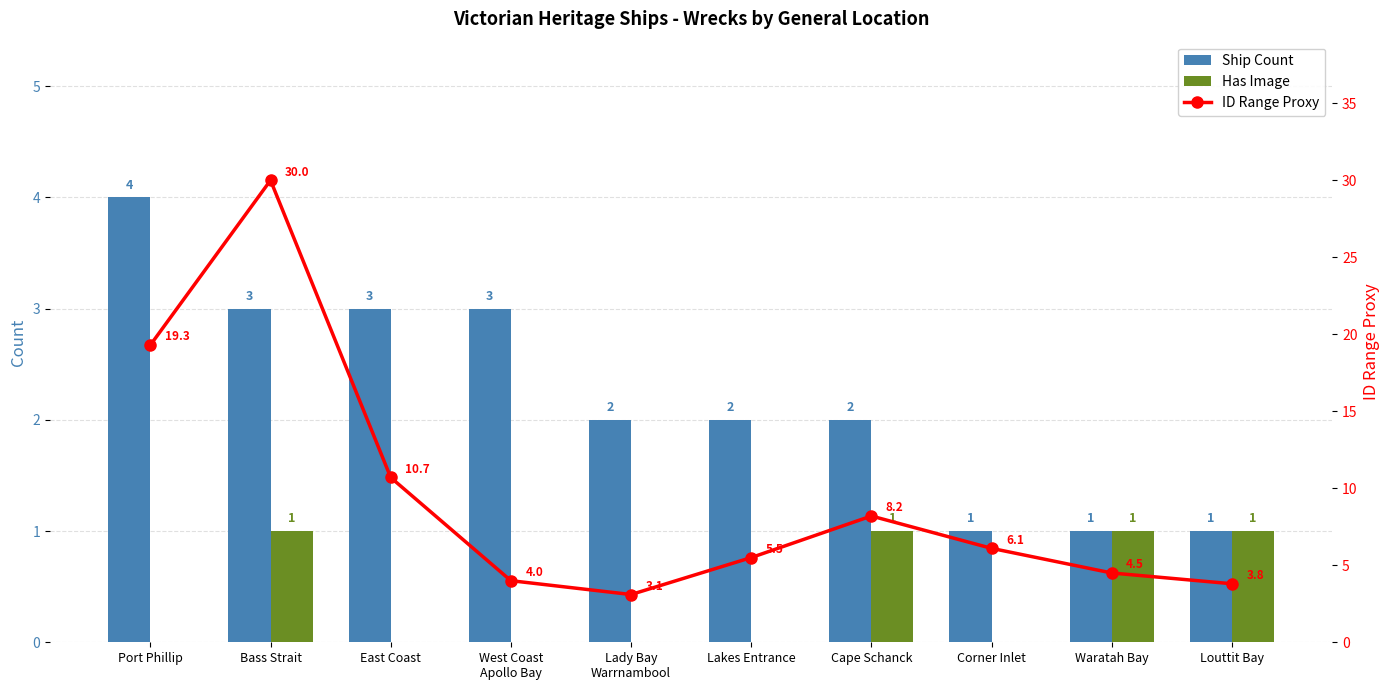

Reading left to right, extract all data points from this chart.

Ship Count: 4.0	3.0	3.0	3.0	2.0	2.0	2.0	1.0	1.0	1.0
Has Image: 0.0	1.0	0.0	0.0	0.0	0.0	1.0	0.0	1.0	1.0
ID Range Proxy: 19.3	30.0	10.7	4.0	3.1	5.5	8.2	6.1	4.5	3.8